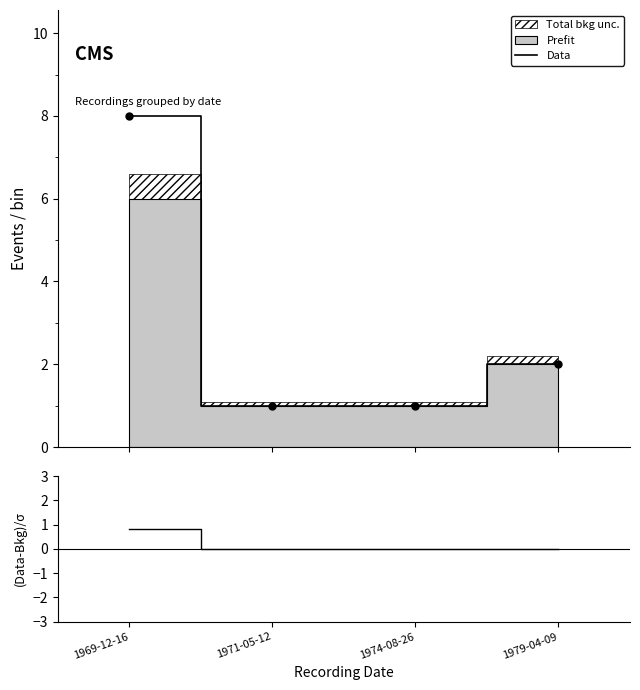

What is the spread (max minus min) of values at 1974-08-26?

1.0